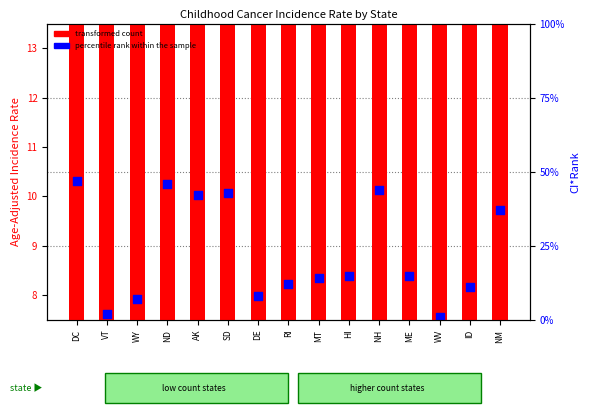

Which series has the widest spread of Y values?

transformed count